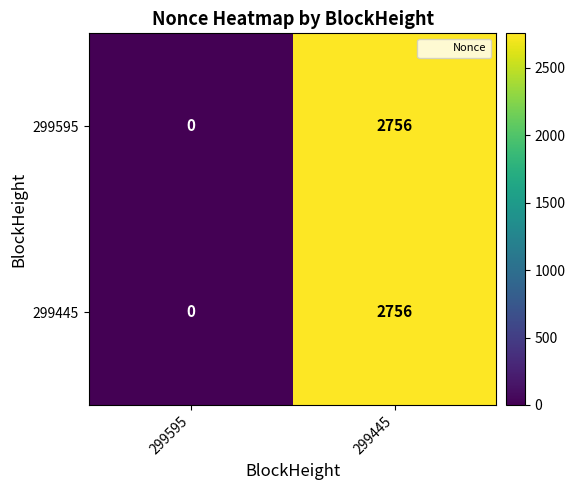

What is the greatest value displayed?

2756